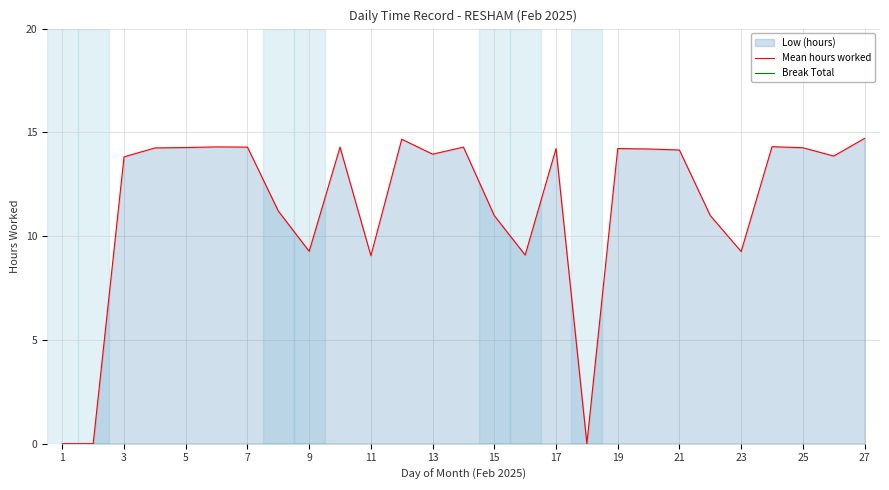

Which has a higher value, 25 or 17?

25